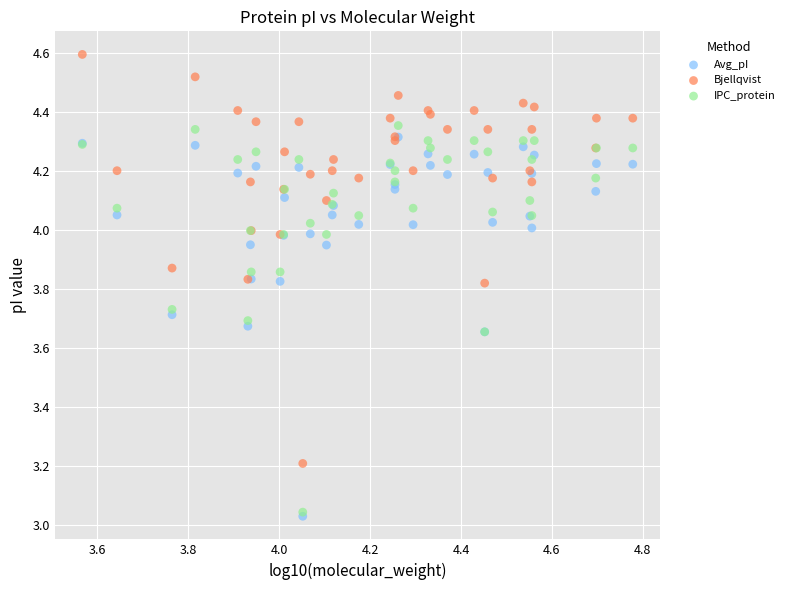

What are all the series names shown in the legend?

Avg_pI, Bjellqvist, IPC_protein